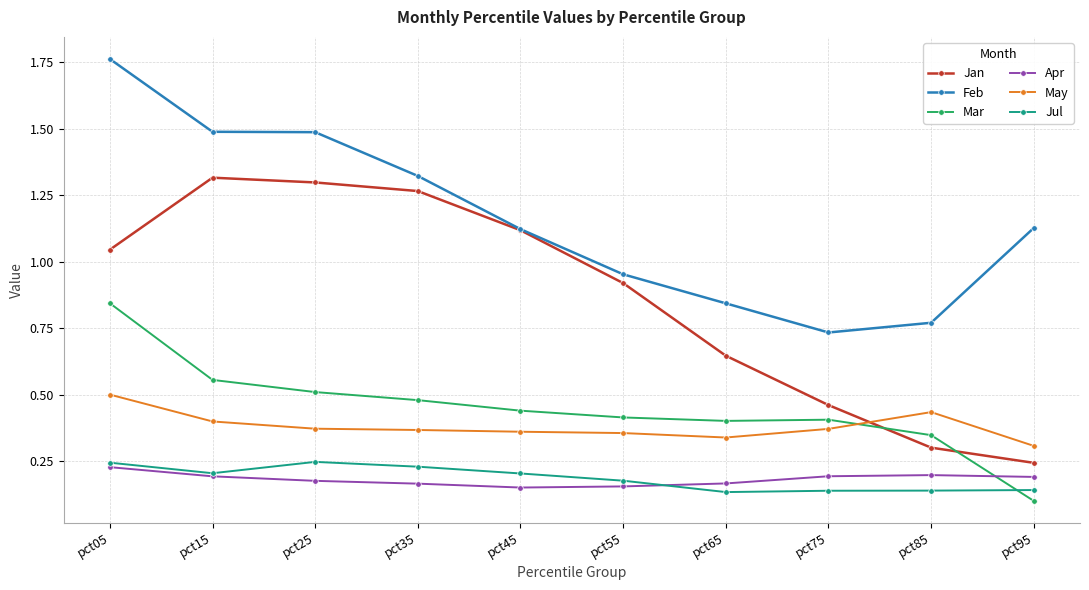

Which category has the lowest value across all series?

pct95